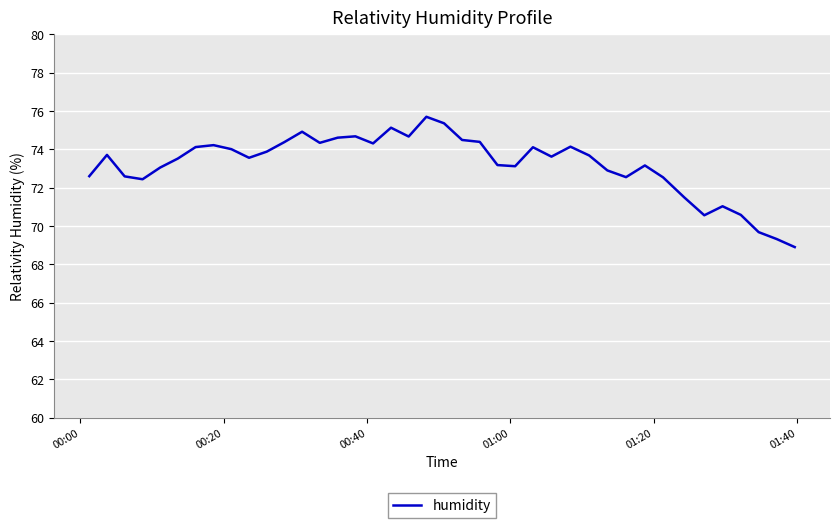

True or false: the data has more than 0 interior local peaks.

True